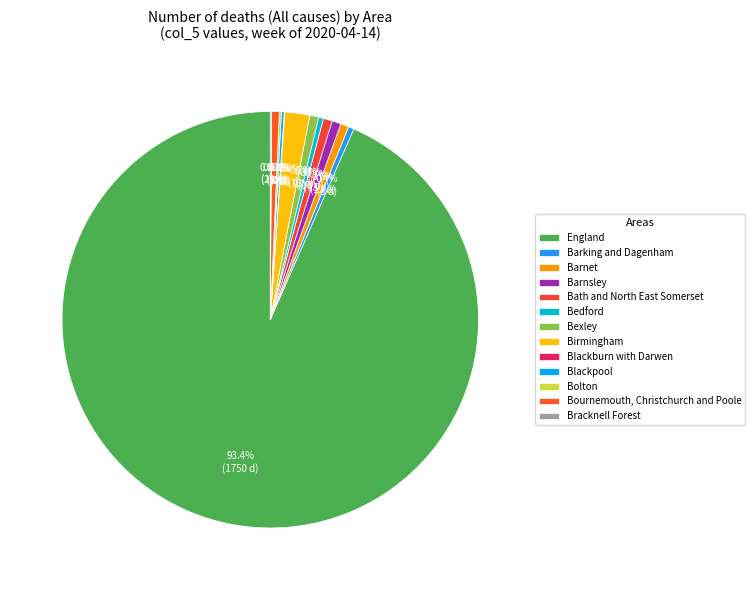

Combined, what portion of the pie is Bournemouth, Christchurch and Poole and Blackpool?

0.8%